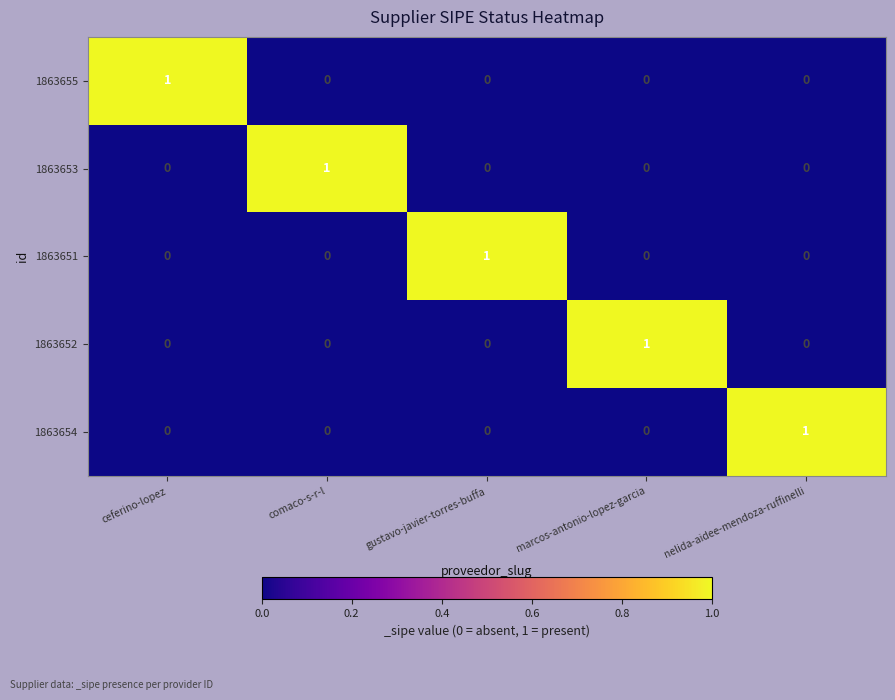

True or false: 1863653 has a value of 1 at comaco-s-r-l.

True